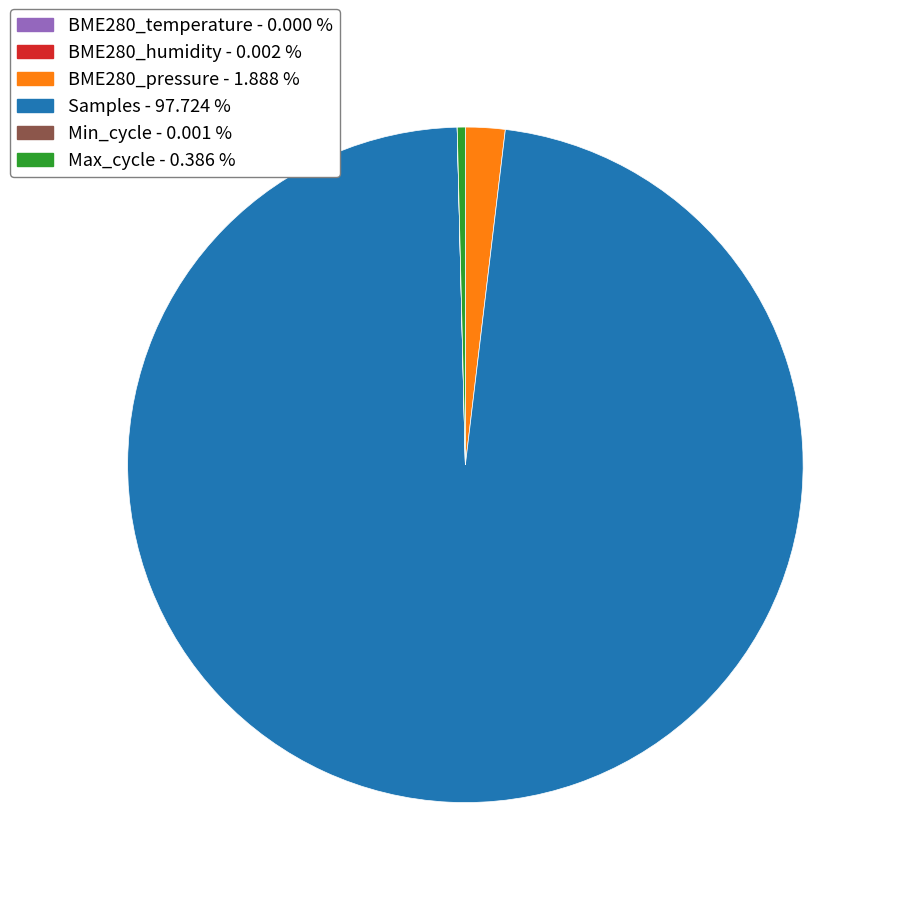

Is BME280_pressure - 1.888 % the majority of the pie?

No